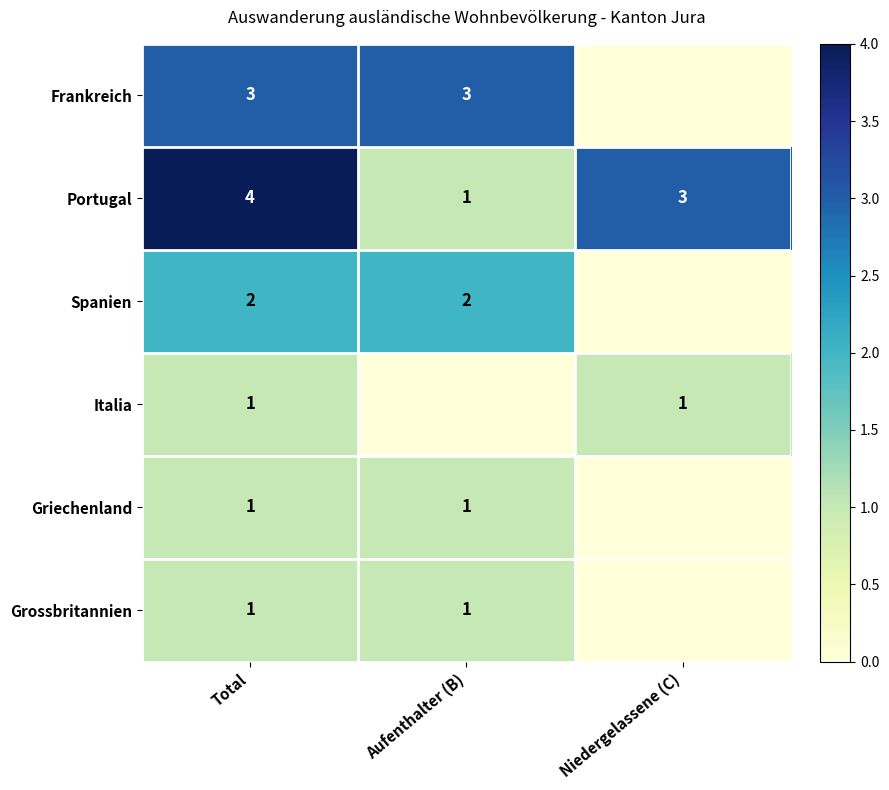

The value of Grossbritannien at Total is 1. True or false?

True